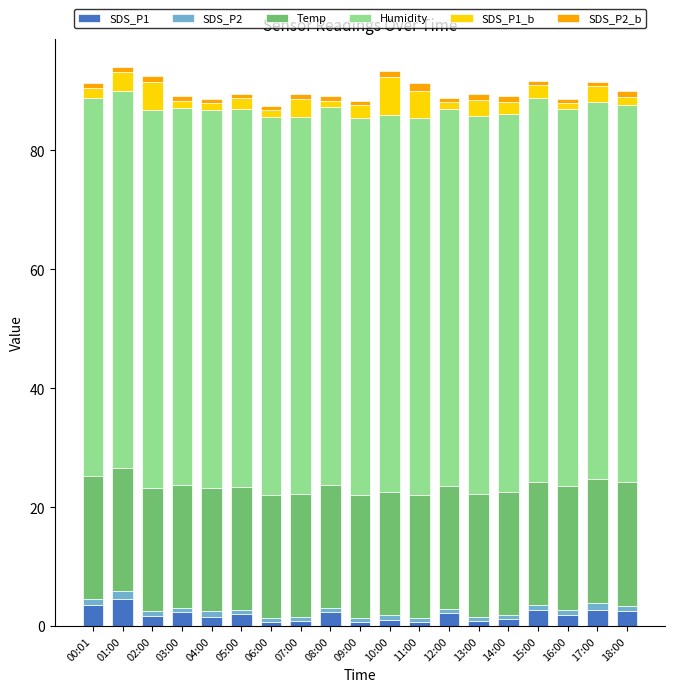

What is the sum of all SDS_P1 values?

36.0